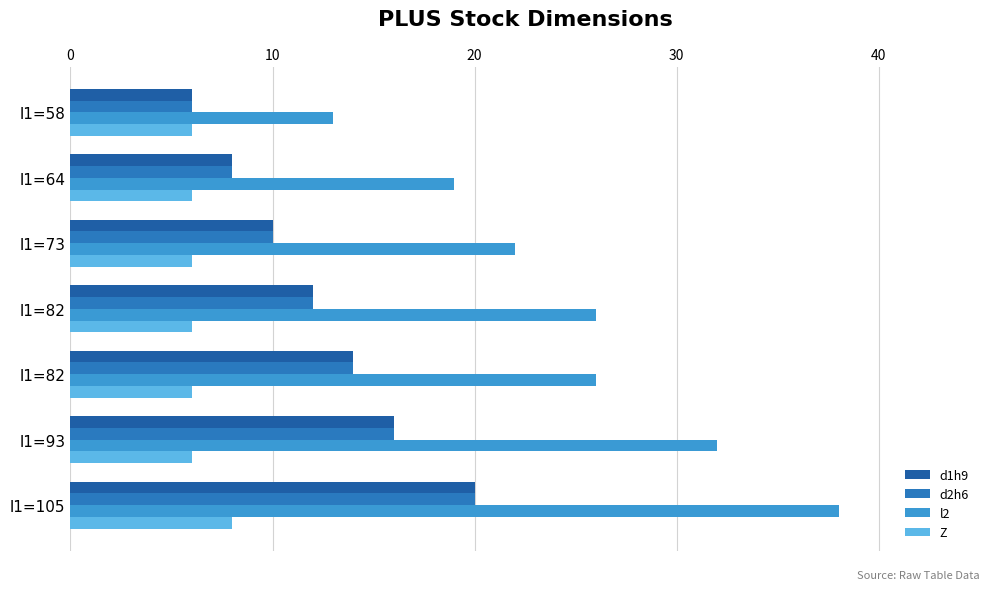

What is the lowest value of the l2 series?

13